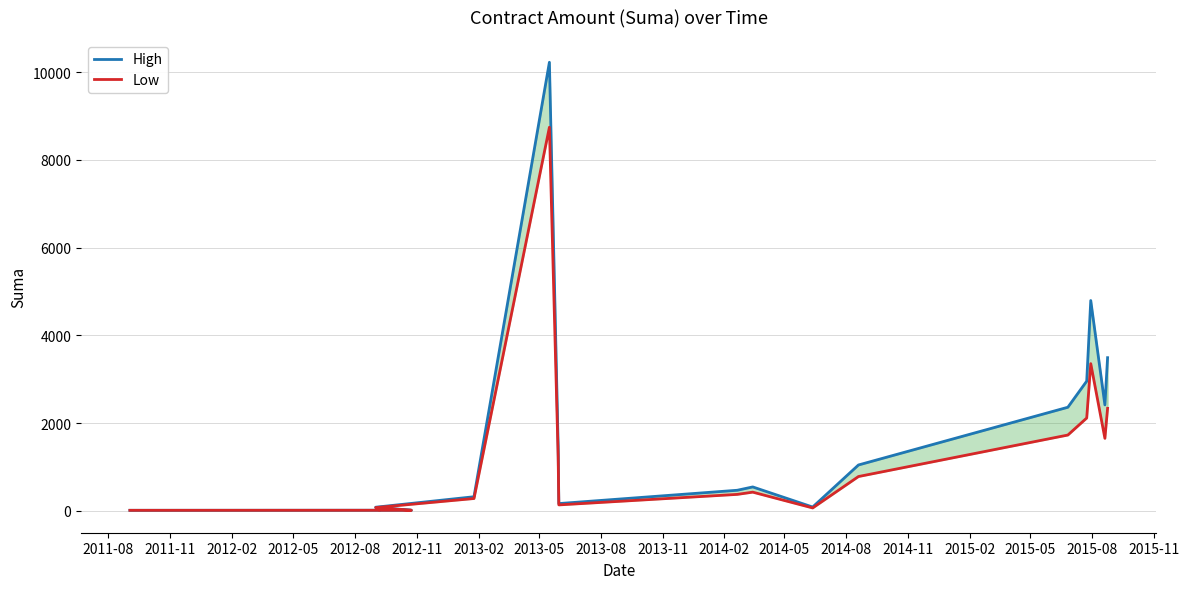

Which has a higher value, 2013-08 or 2012-05?

2013-08